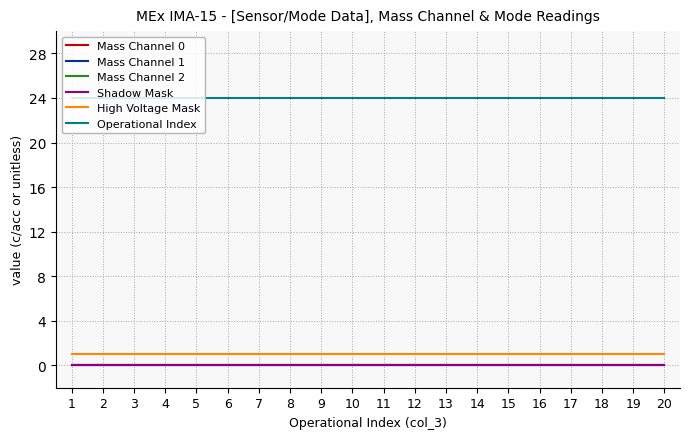

What is the spread (max minus min) of values at 2?

24